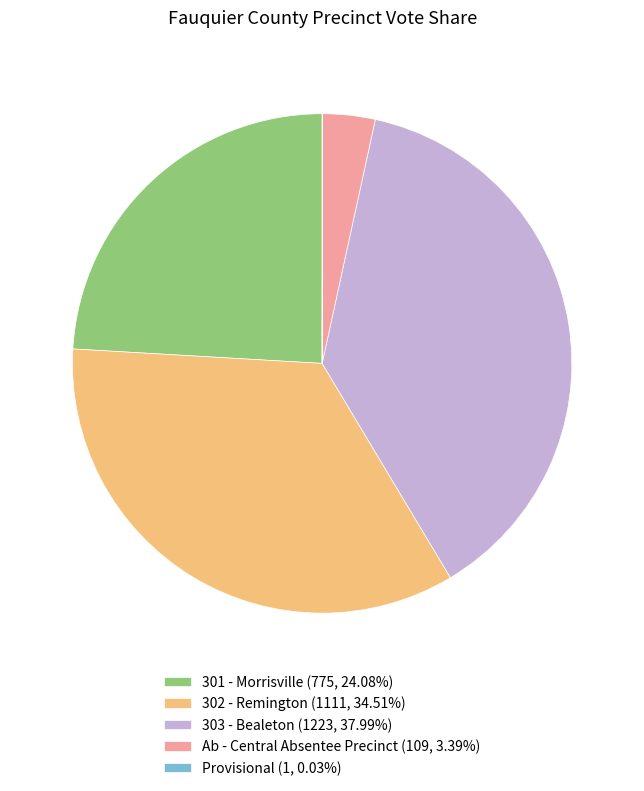

Approximately how many times larger is the value at 301 - Morrisville (775, 24.08%) compared to 303 - Bealeton (1223, 37.99%)?

0.6